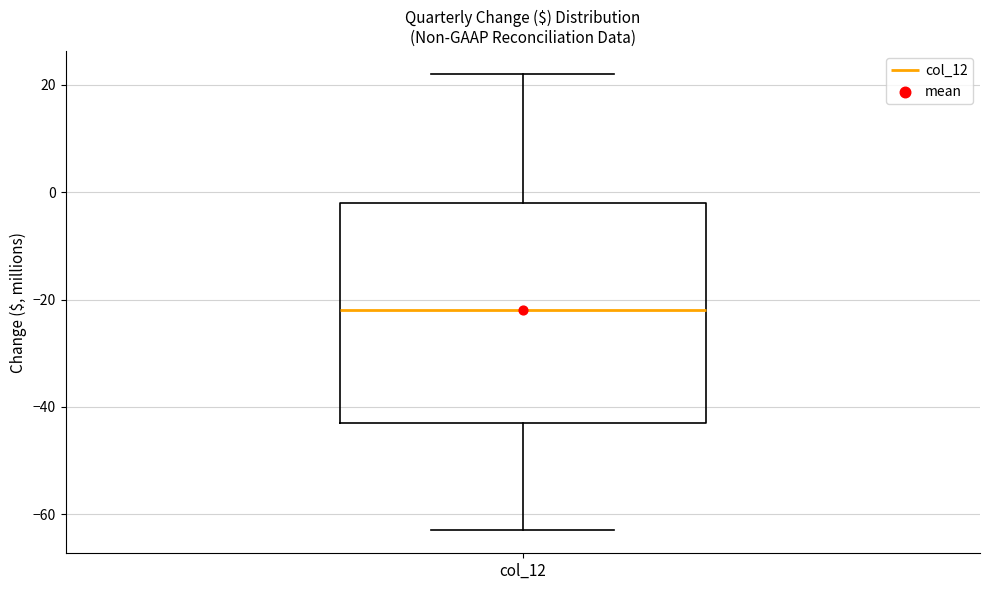

Transcribe this box plot: give where the median line is, the range the box spans, and where the two whiskers end, as read against the y-axis. The values are not printed on the chart, so give them approximately, as read against the axis.

median -22, box -42 to -2, whiskers -62 to 22